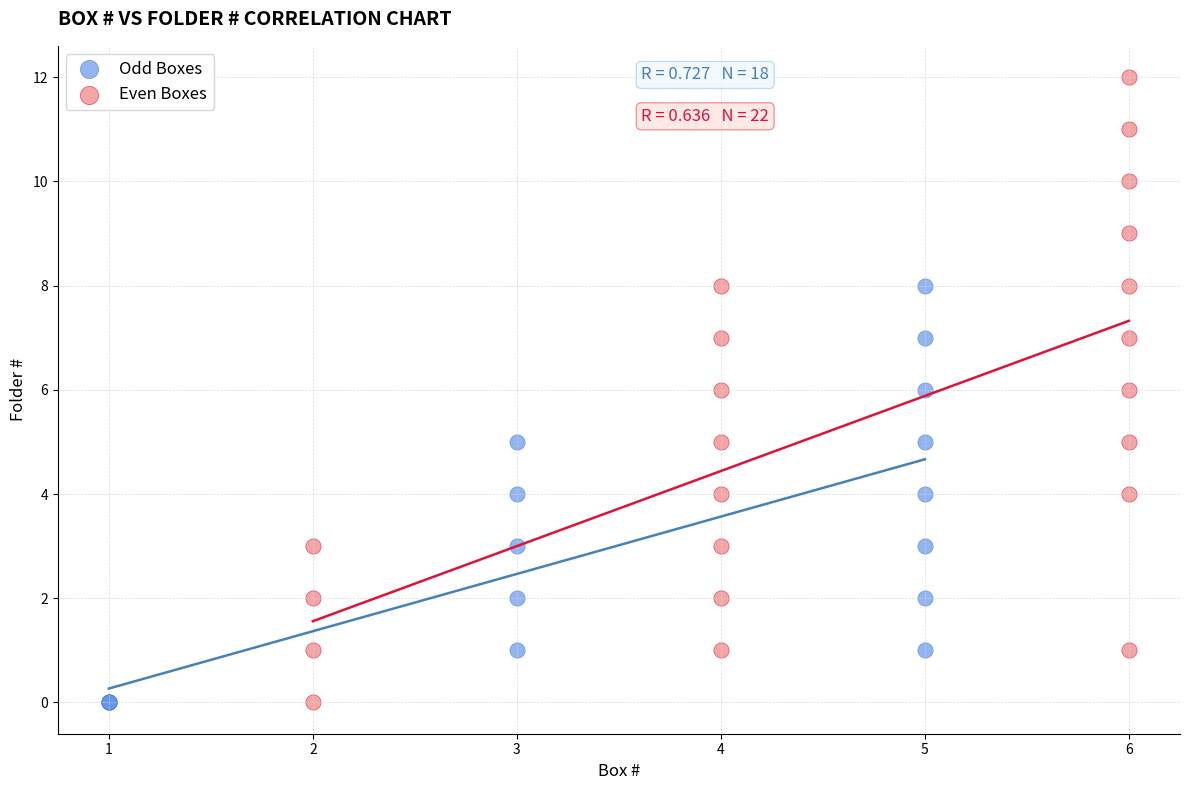

Which series reaches the maximum Y coordinate?

Even Boxes